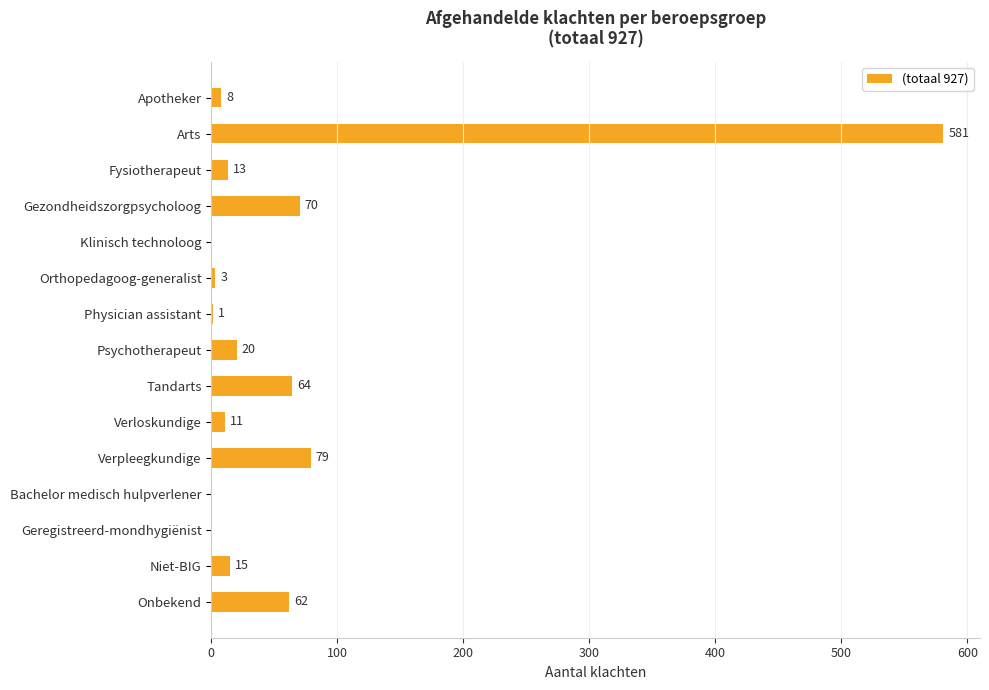

The chart shows a value of 79 at Verpleegkundige. True or false?

True